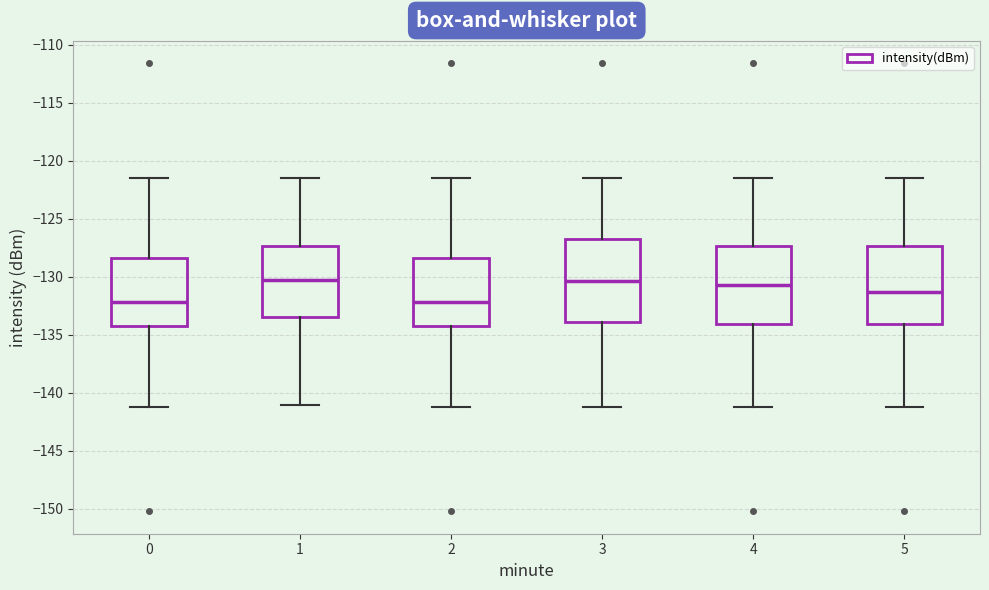

Where does the upper whisker of the box at x = 4 end on the y-axis? The values are not printed on the chart, so give them approximately, as read against the axis.

-121.5